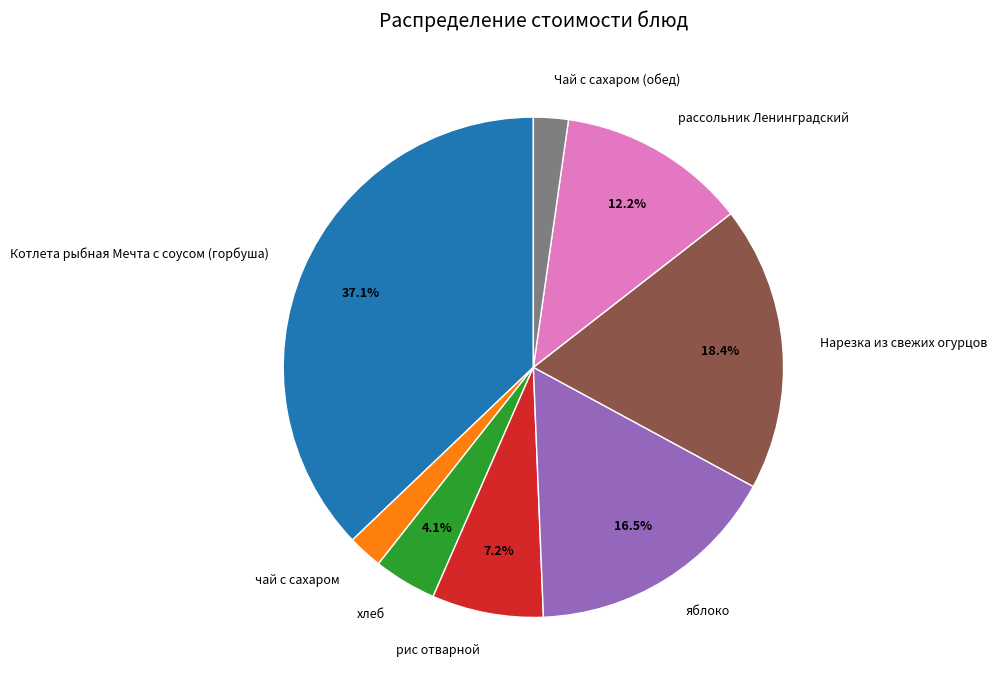

Does чай с сахаром account for over 50% of the chart?

No